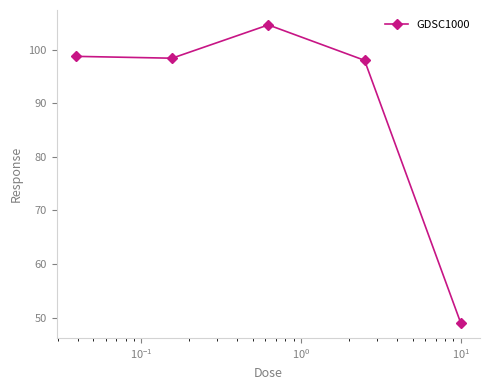

What is the difference between the second highest and minimum values?

49.8